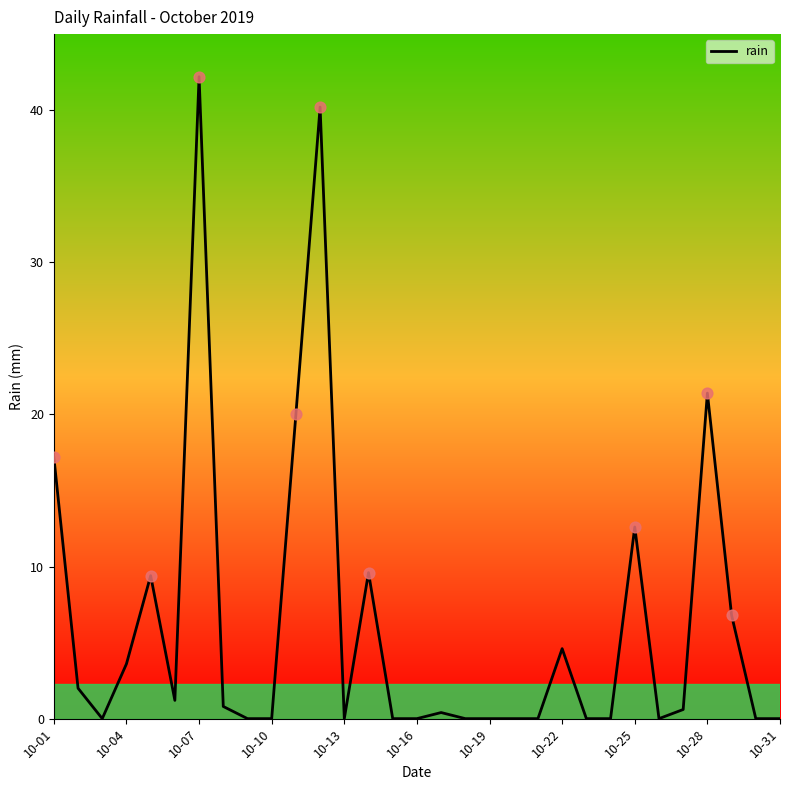

What is the maximum value shown in the chart?

42.2